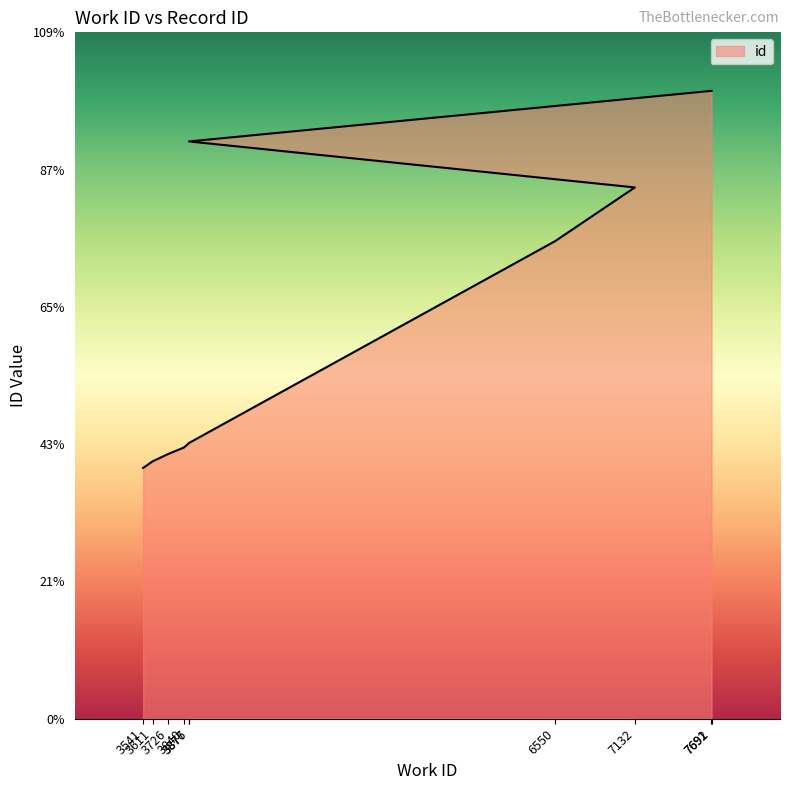

At which label is the value closest to 16002?

6550